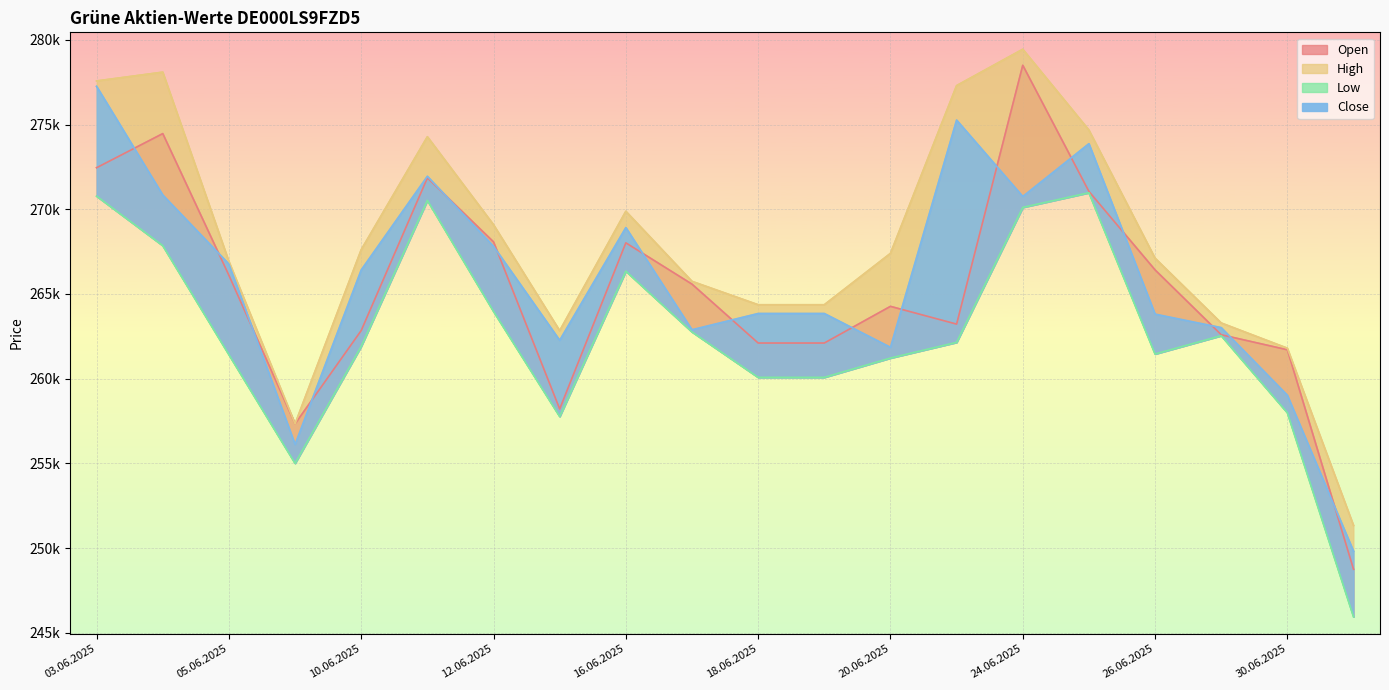

The value of High at 18.06.2025 is 264364. True or false?

True